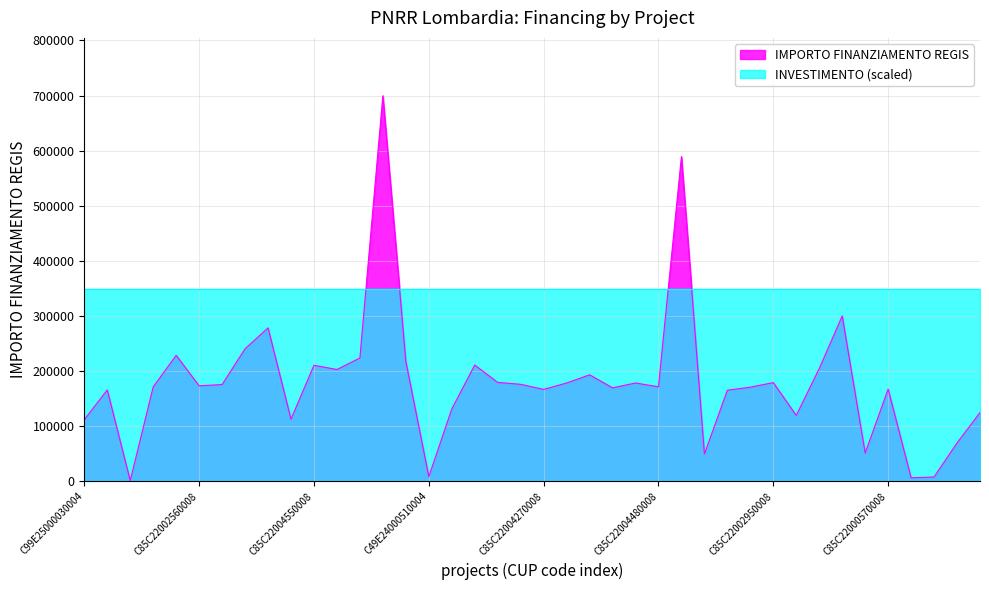

What is the change in value from C85C22003840008 to C49E24000510004?

-209235.9